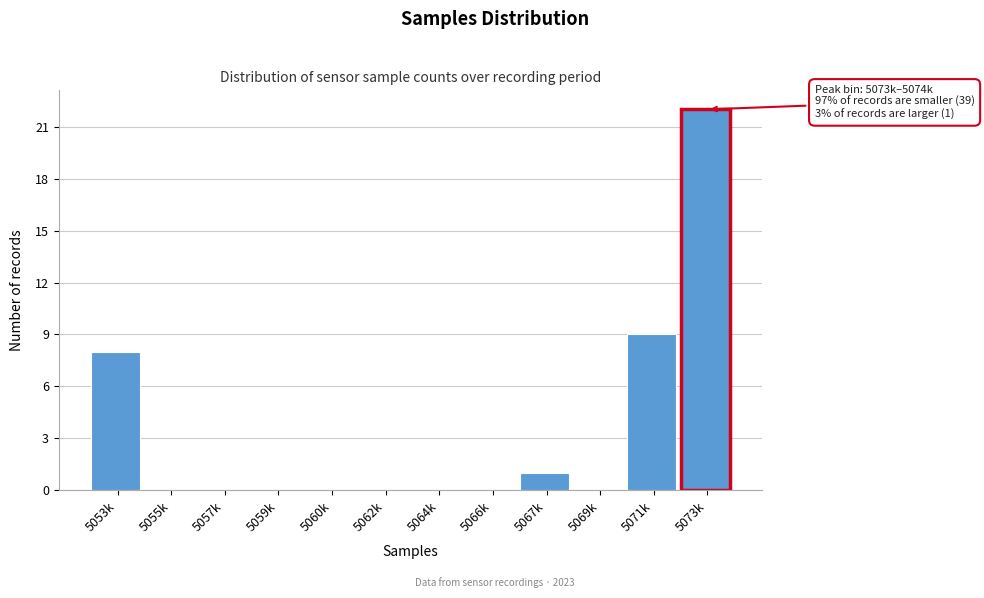

Reading left to right, extract all data points from this chart.

5053k=8	5055k=0	5057k=0	5059k=0	5060k=0	5062k=0	5064k=0	5066k=0	5067k=1	5069k=0	5071k=9	5073k=22